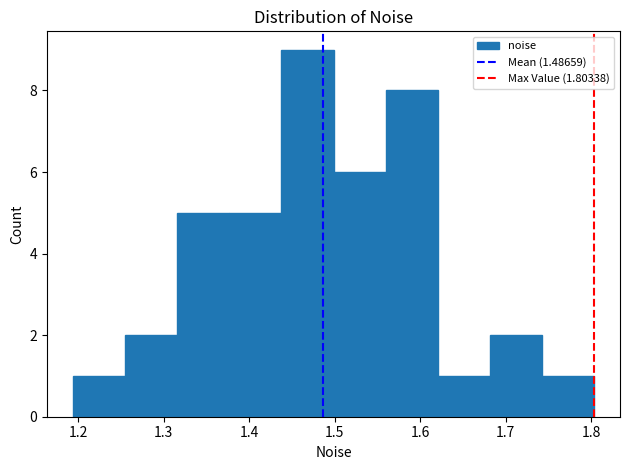

How tall is the bar that spans 1.74 to 1.80 on the x-axis? Neither the bar edges nor the heights are printed on the chart, so give them approximately, as read against the axes.

1